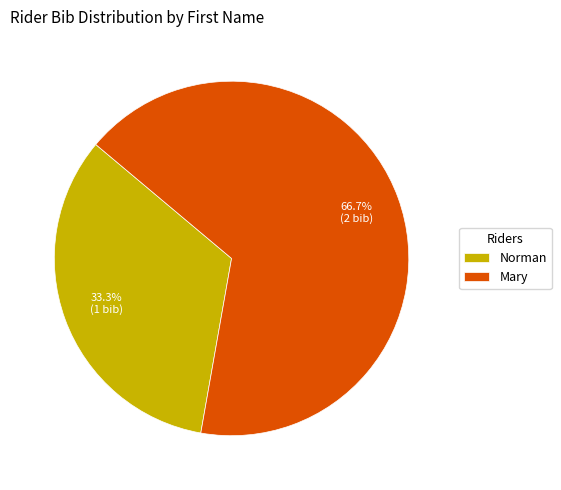

Approximately how many times larger is the value at Mary compared to Norman?

2.0